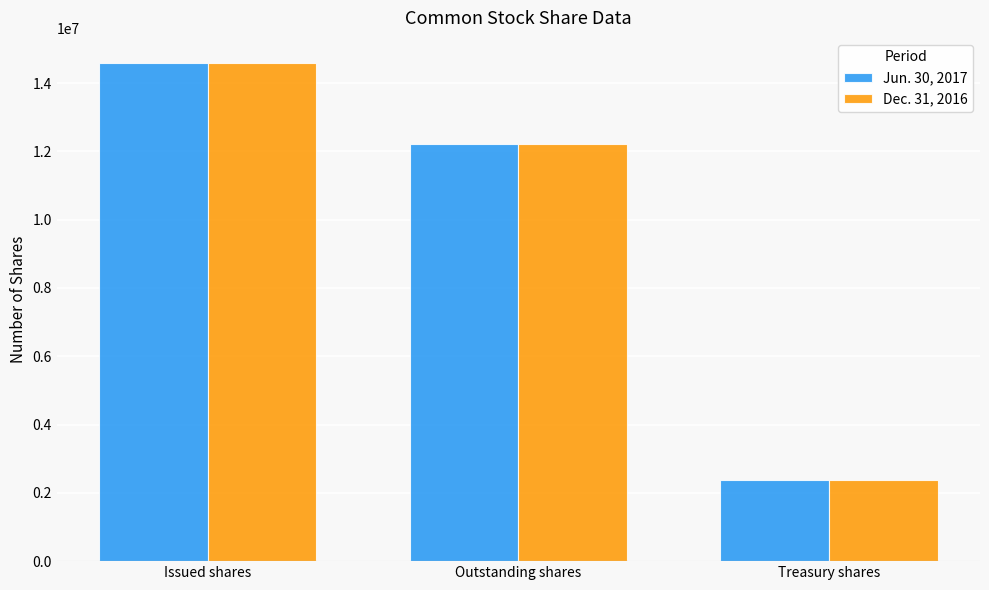

Are the bars horizontal?

No